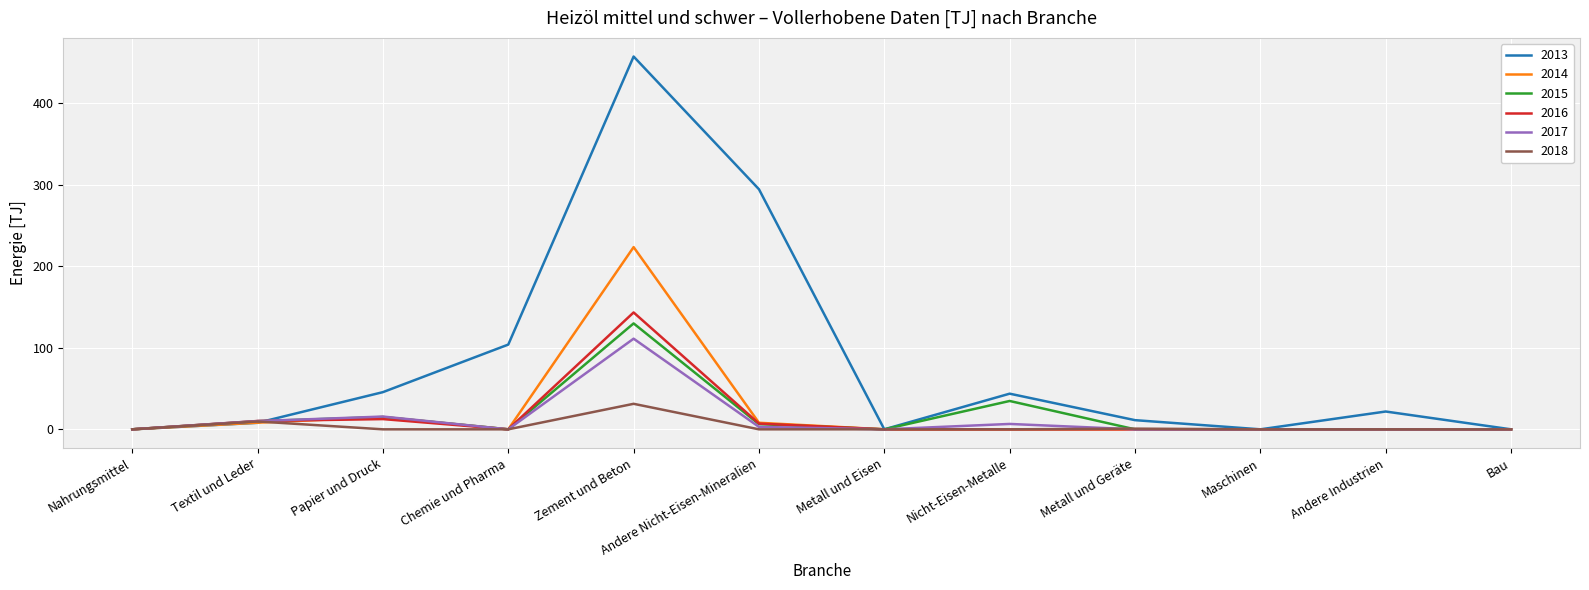

Rank the series by their maximum value, from highest to lowest.

2013, 2014, 2016, 2015, 2017, 2018